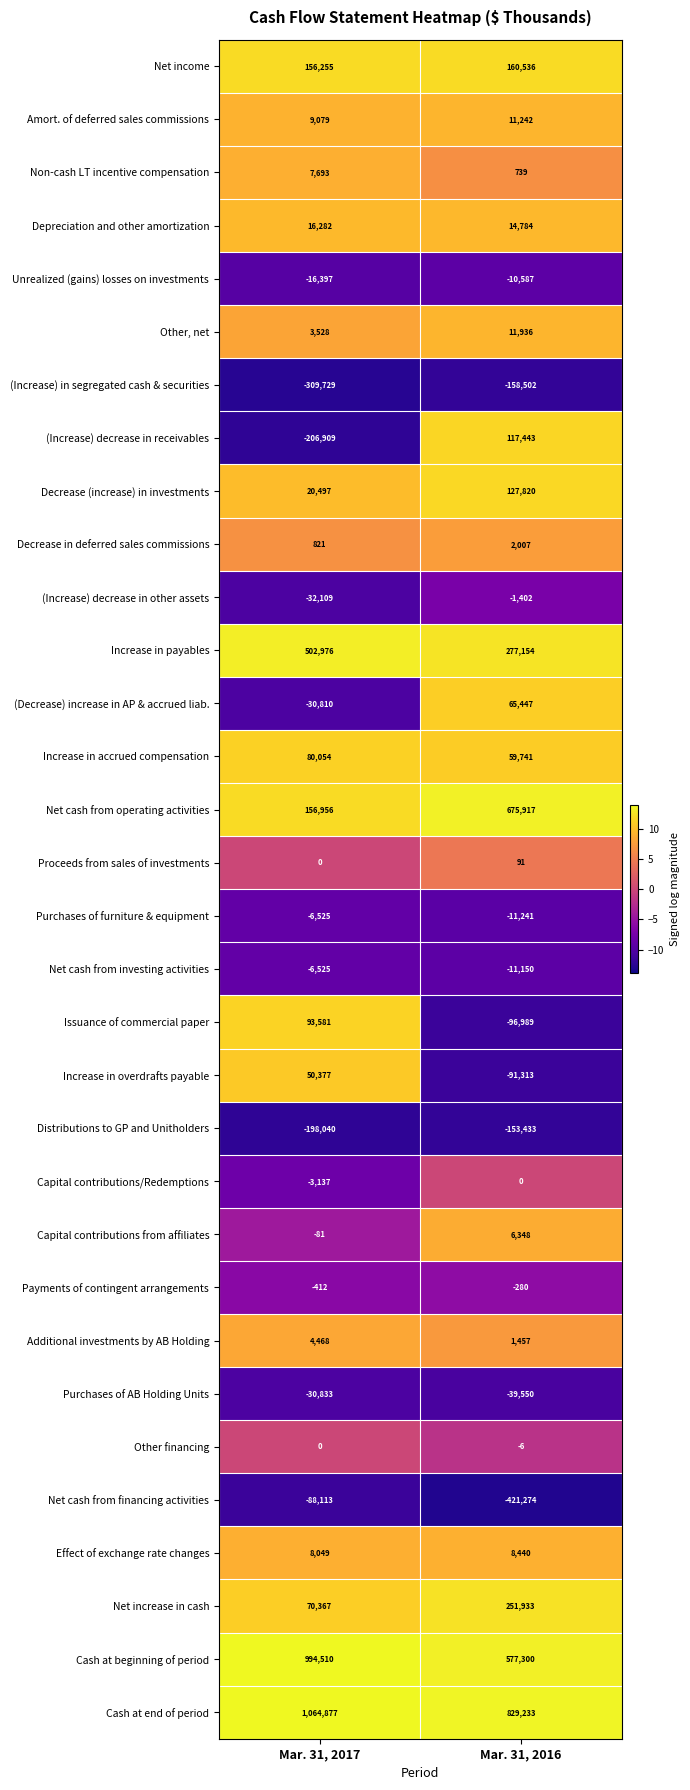

What is the spread (max minus min) of values at Mar. 31, 2016?

1250507